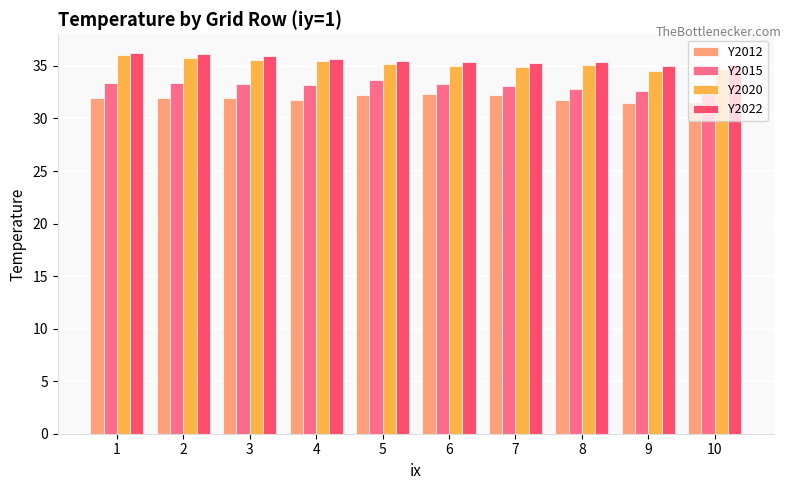

Is the value of Y2015 at 1 greater than the value of Y2020 at 4?

No